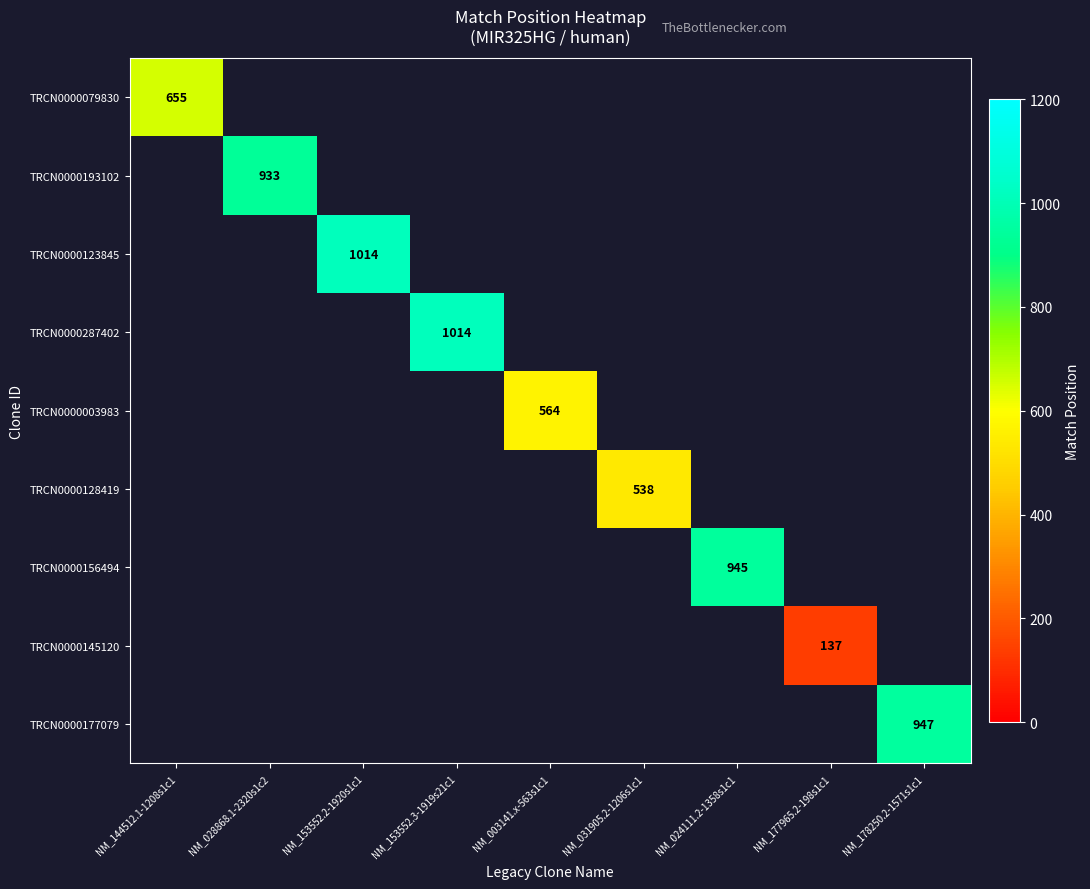

The value of TRCN0000003983 at NM_003141.x-563s1c1 is 163. True or false?

False